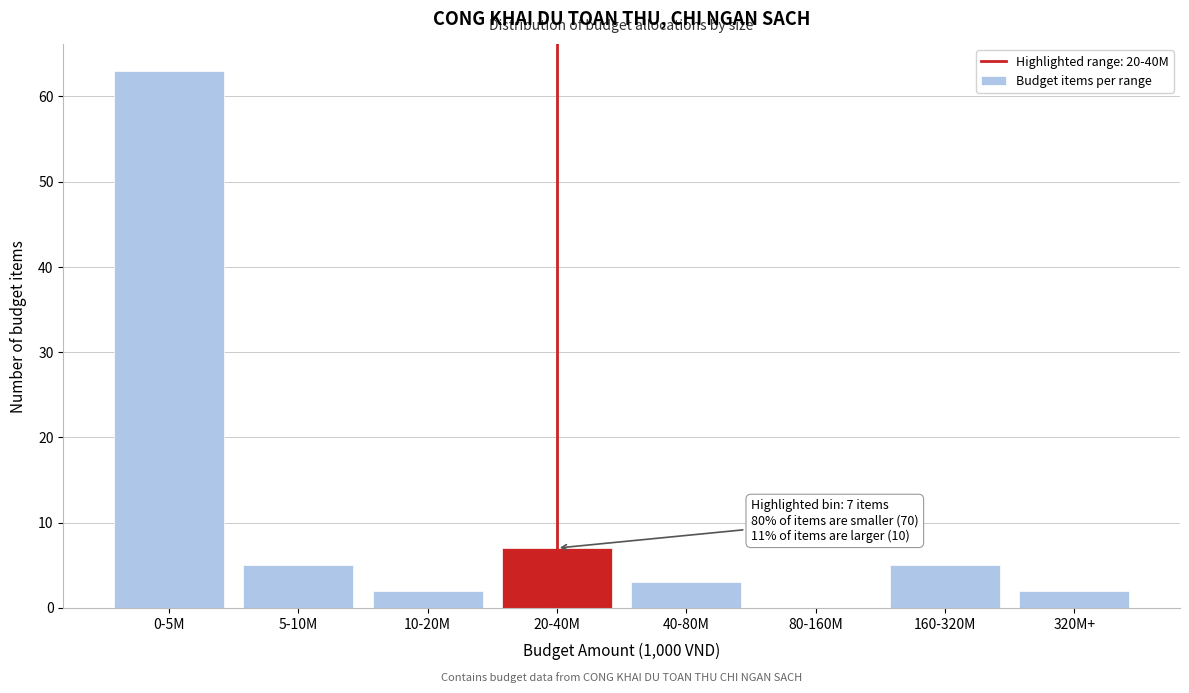

Reading left to right, transcribe all the data shown in this chart.

0-5M=63	5-10M=5	10-20M=2	20-40M=7	40-80M=3	80-160M=0	160-320M=5	320M+=2